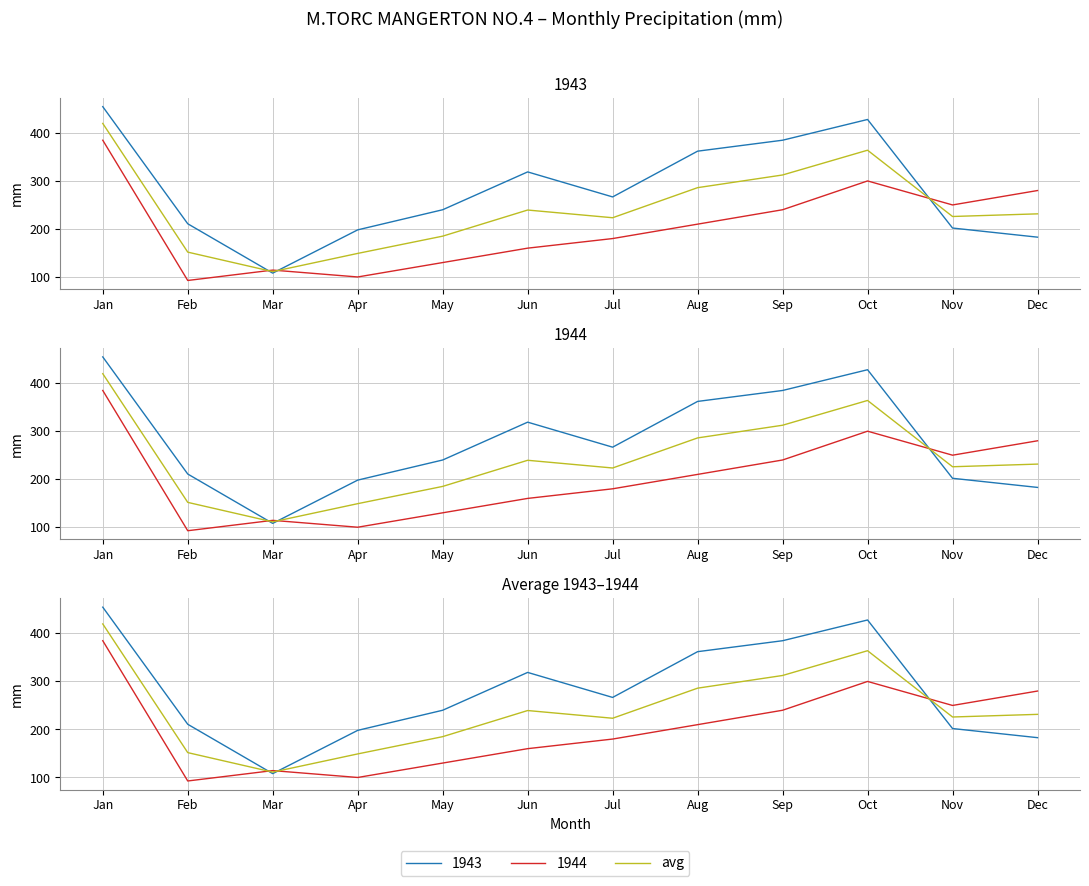

True or false: the data shows 239.4 at Jun.

True